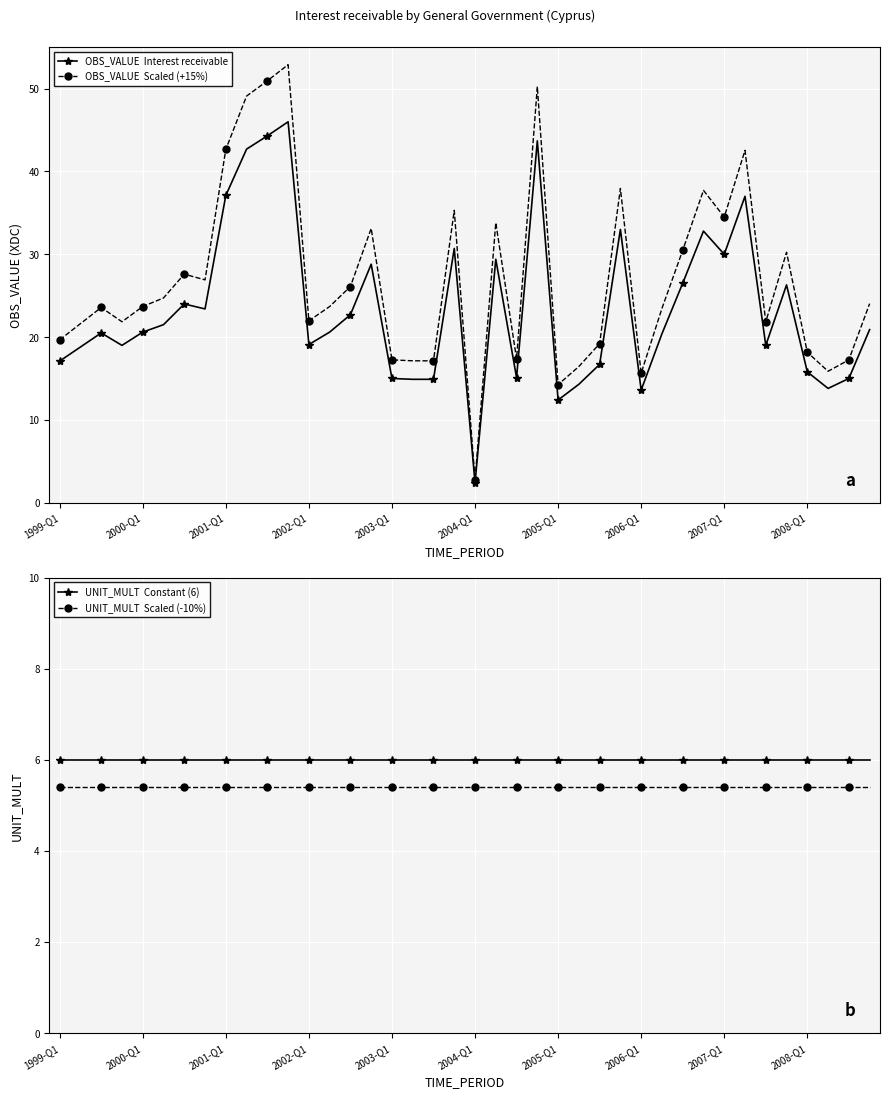

What is the sum of all UNIT_MULT  Constant (6) values?

240.0